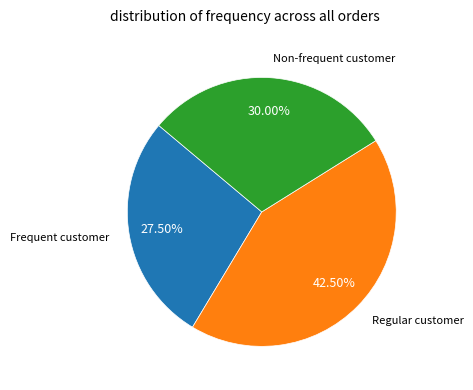

Is there any slice that represents more than half of the pie?

No